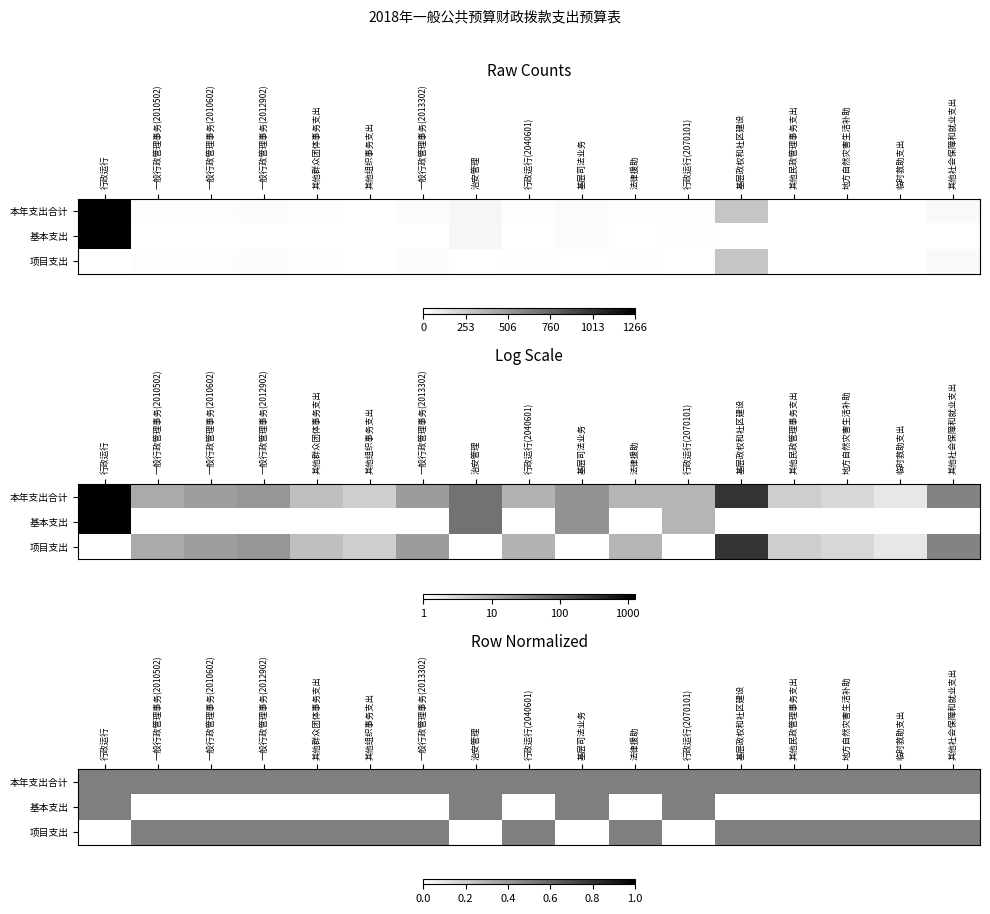

What is the difference between the highest and lowest values at 行政运行?

0.5